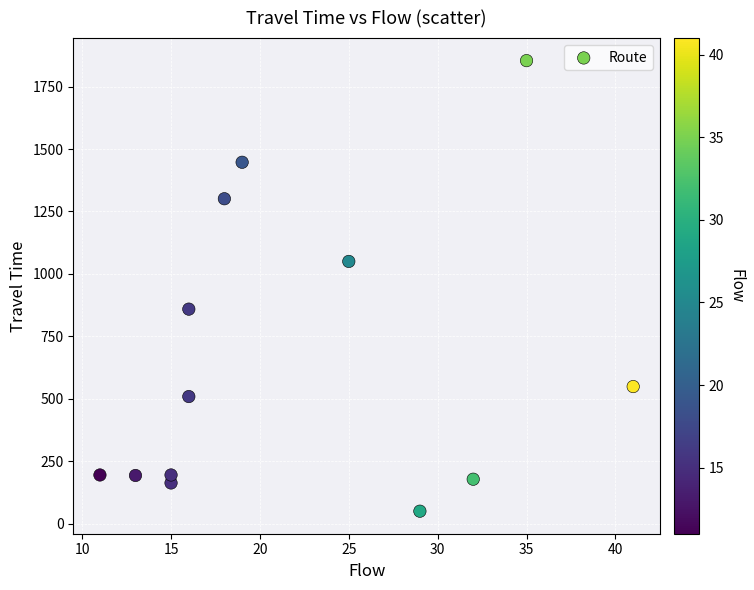

What is the range of X values (max minus min)?

30